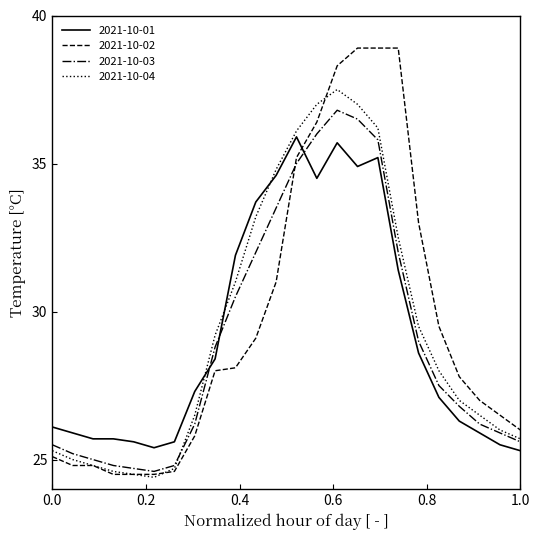

What is the lowest value of the 2021-10-01 series?

25.3